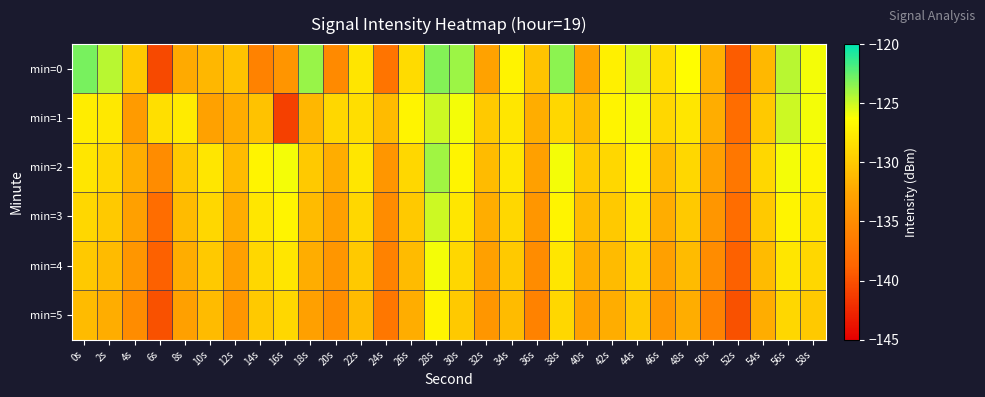

Rank the series by their maximum value, from lowest to highest.

min=5, min=4, min=1, min=3, min=2, min=0